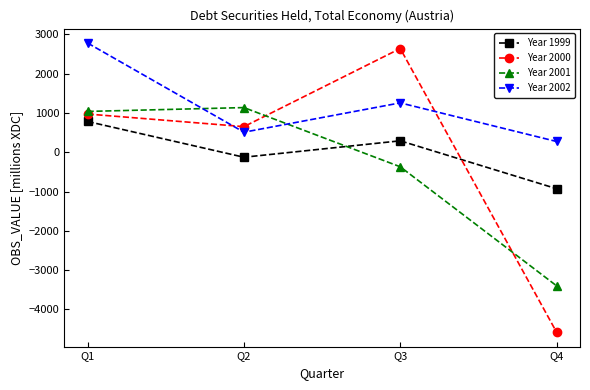

Reading left to right, transcribe all the data shown in this chart.

Year 1999: Q1=785	Q2=-125	Q3=293	Q4=-926
Year 2000: Q1=975	Q2=654	Q3=2643	Q4=-4578
Year 2001: Q1=1041	Q2=1139	Q3=-368	Q4=-3398
Year 2002: Q1=2782	Q2=512	Q3=1259	Q4=276